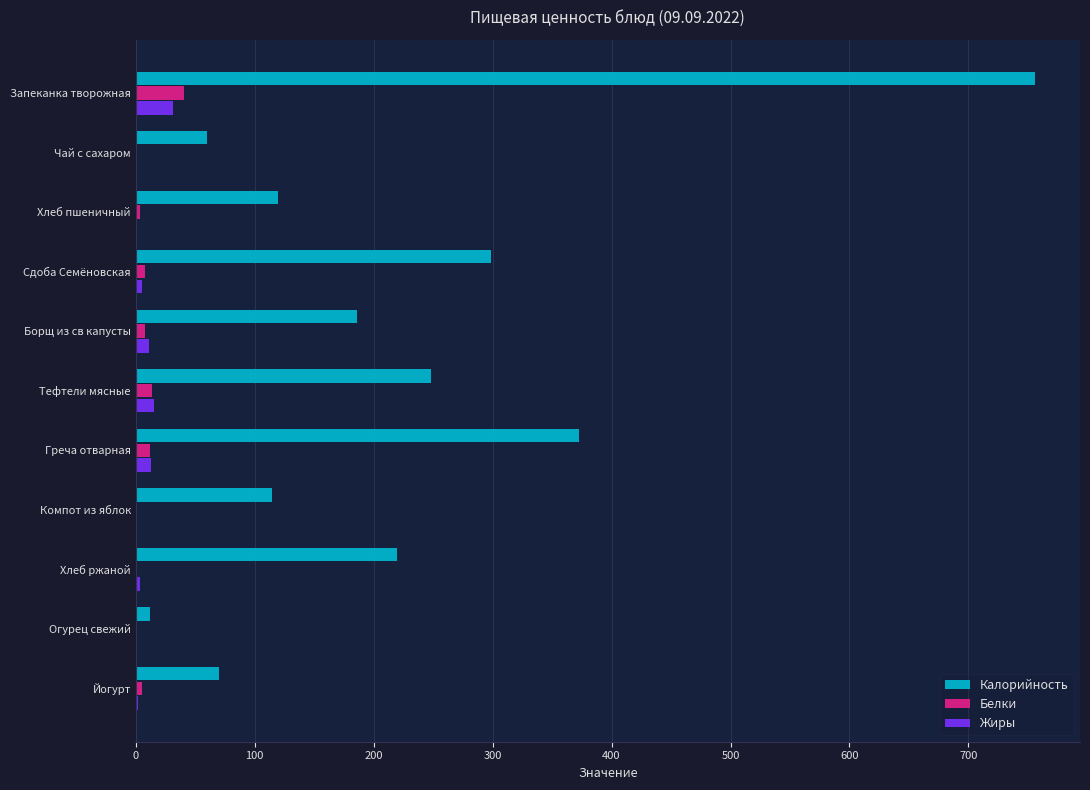

Which series changed the most between Хлеб пшеничный and Греча отварная?

Калорийность